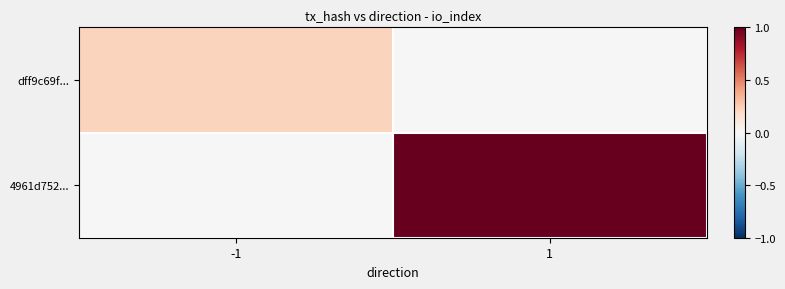

Reading left to right, list all the values displayed in this chart.

dff9c69f...: -1=0.2	1=0.0
4961d752...: -1=0.0	1=1.0